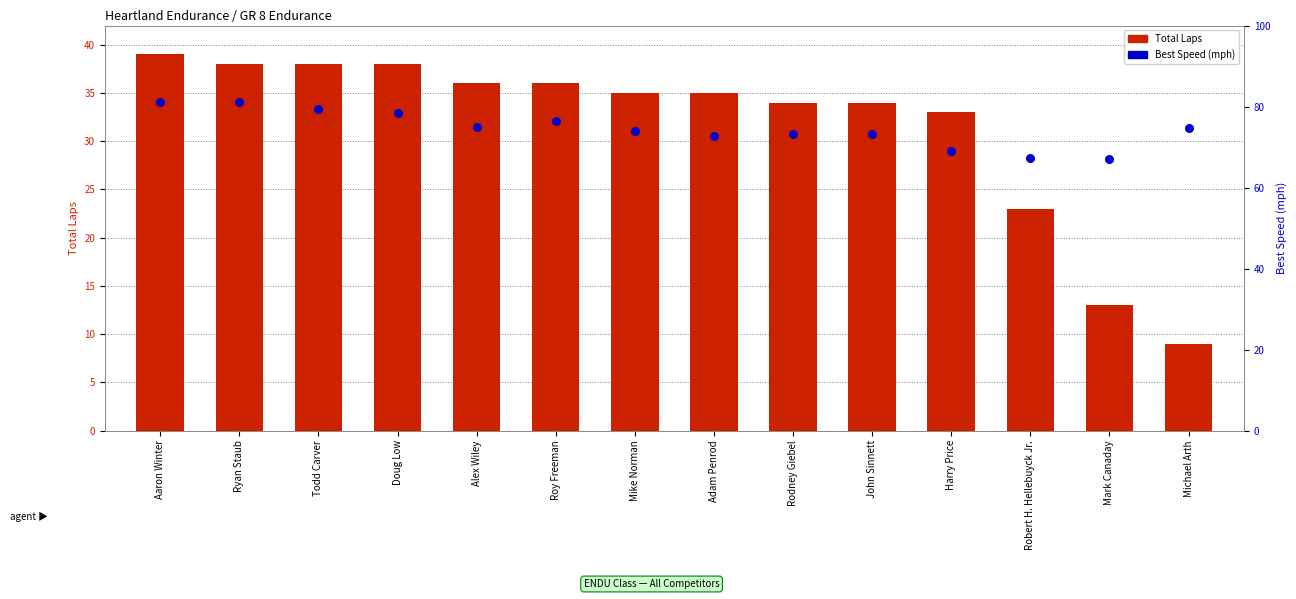

Which series reaches the minimum Y coordinate?

Total Laps